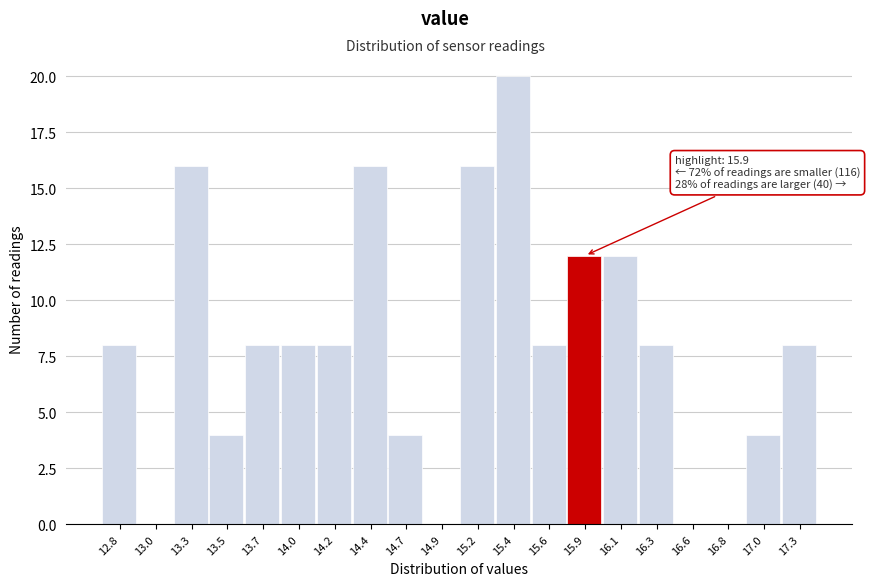

Reading left to right, transcribe all the data shown in this chart.

12.8=8	13.0=0	13.3=16	13.5=4	13.7=8	14.0=8	14.2=8	14.4=16	14.7=4	14.9=0	15.2=16	15.4=20	15.6=8	15.9=12	16.1=12	16.3=8	16.6=0	16.8=0	17.0=4	17.3=8